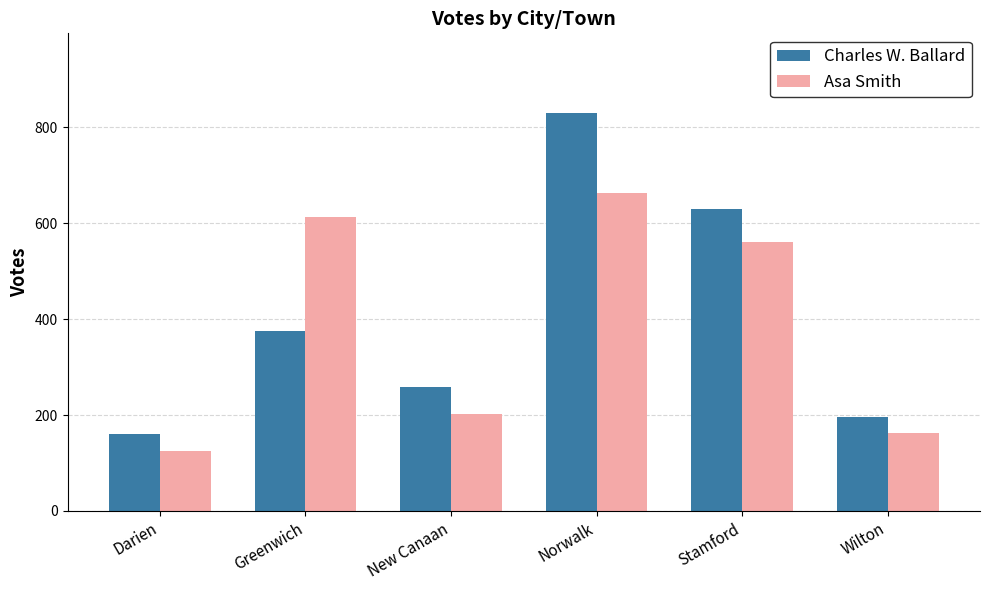

What is the value of the Asa Smith bar at the 5th from the left?

560